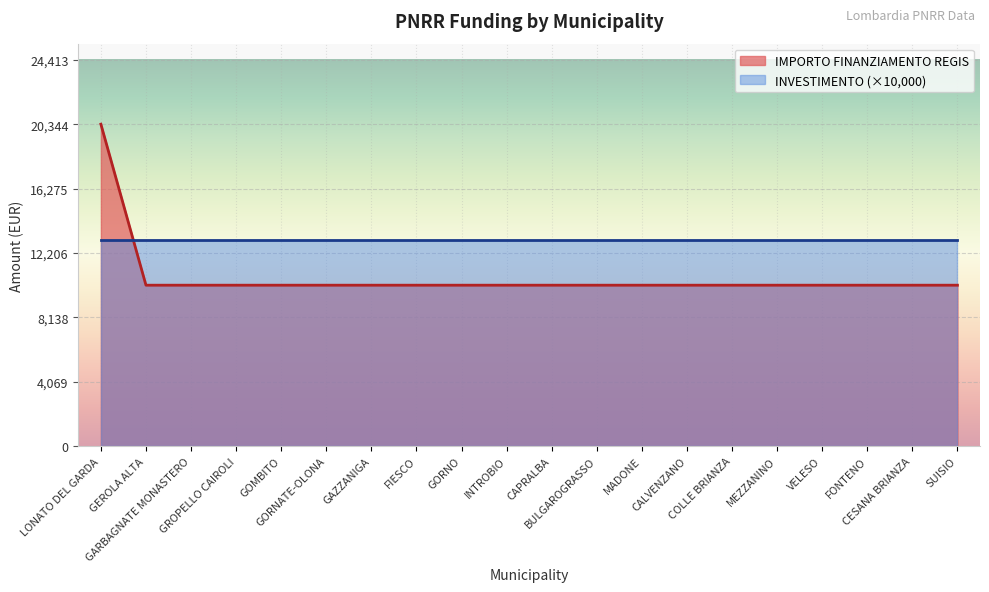

Rank the categories by value from highest to lowest.

LONATO DEL GARDA, GEROLA ALTA, GARBAGNATE MONASTERO, GROPELLO CAIROLI, GOMBITO, GORNATE-OLONA, GAZZANIGA, FIESCO, GORNO, INTROBIO, CAPRALBA, BULGAROGRASSO, MADONE, CALVENZANO, COLLE BRIANZA, MEZZANINO, VELESO, FONTENO, CESANA BRIANZA, SUISIO